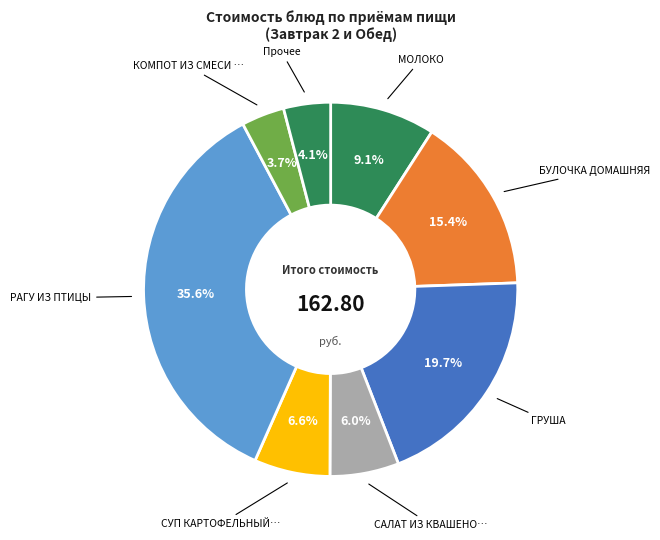

Count the number of slices in the pie.

8